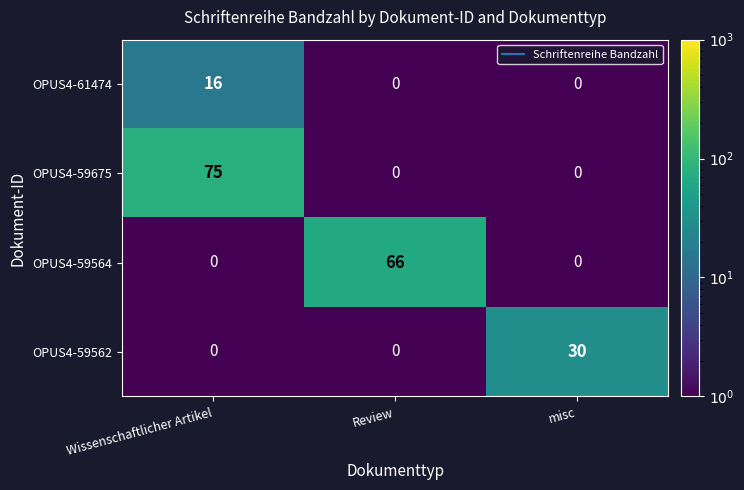

Is it true that OPUS4-59675 equals 0 at misc?

True